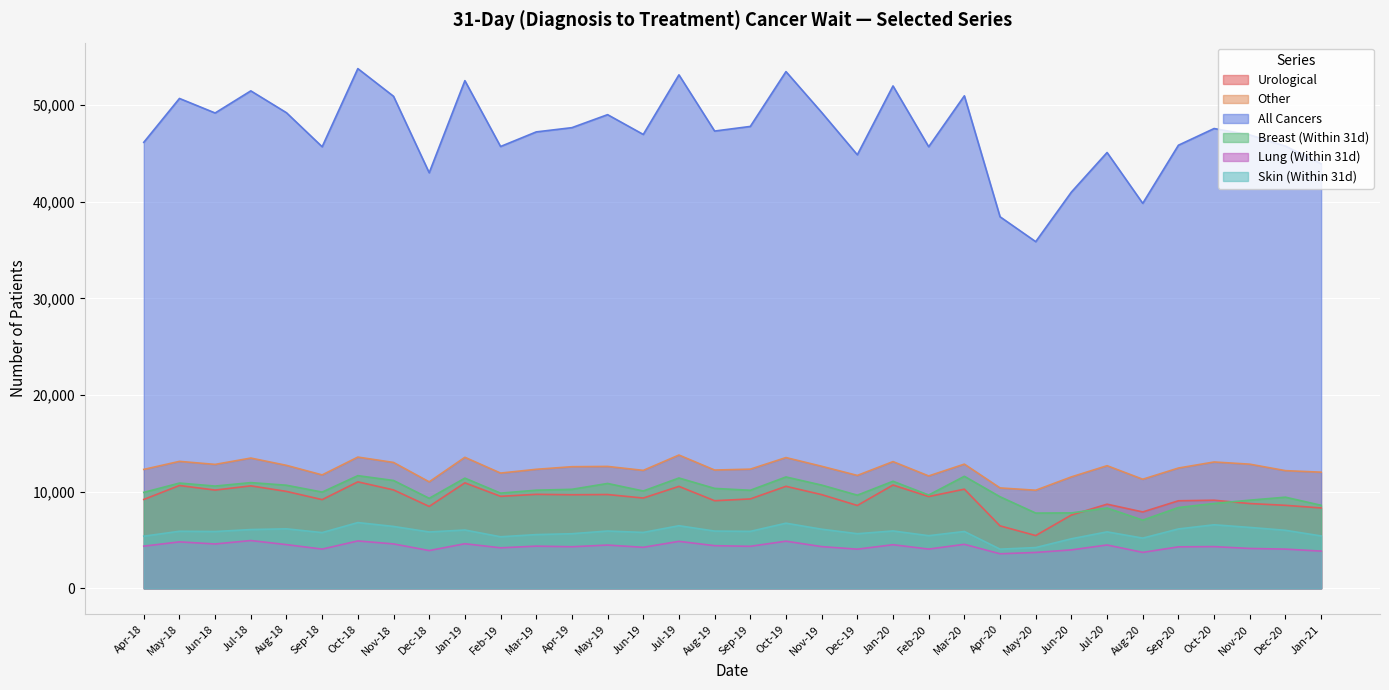

Which series has the largest range (max minus min)?

All Cancers